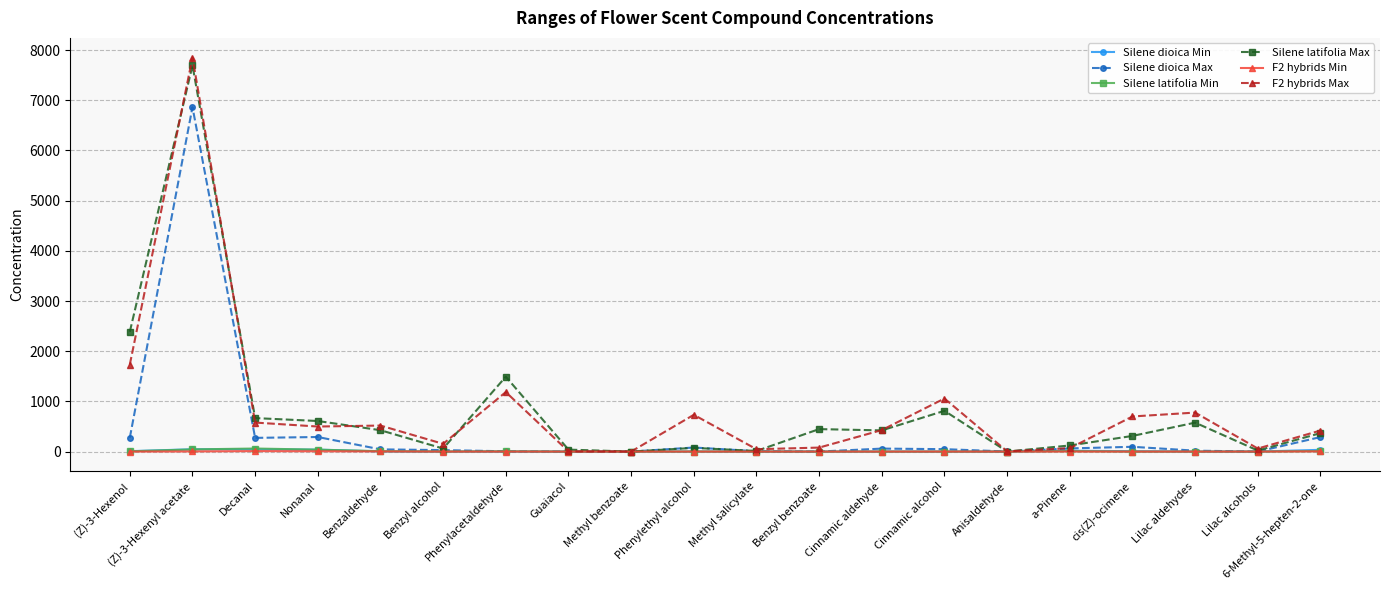

Read the Silene latifolia Max value at Guaiacol.

39.4